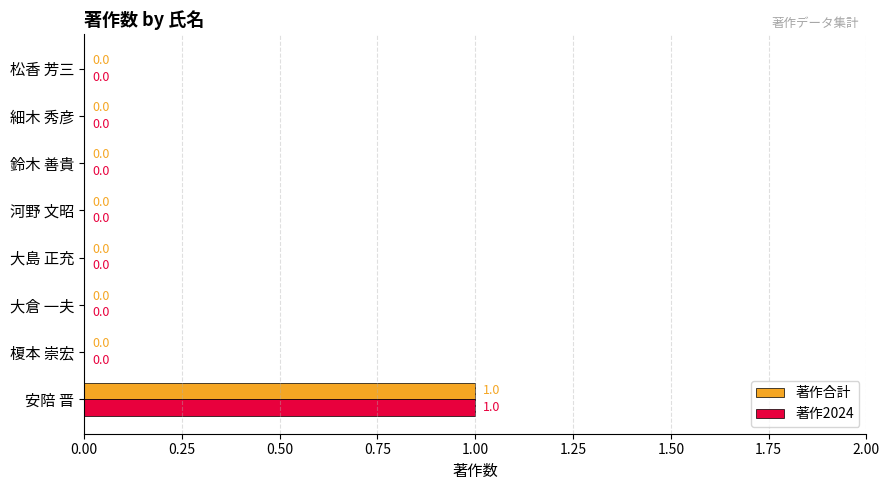

How many 著作2024 values are between 0 and 1?

8